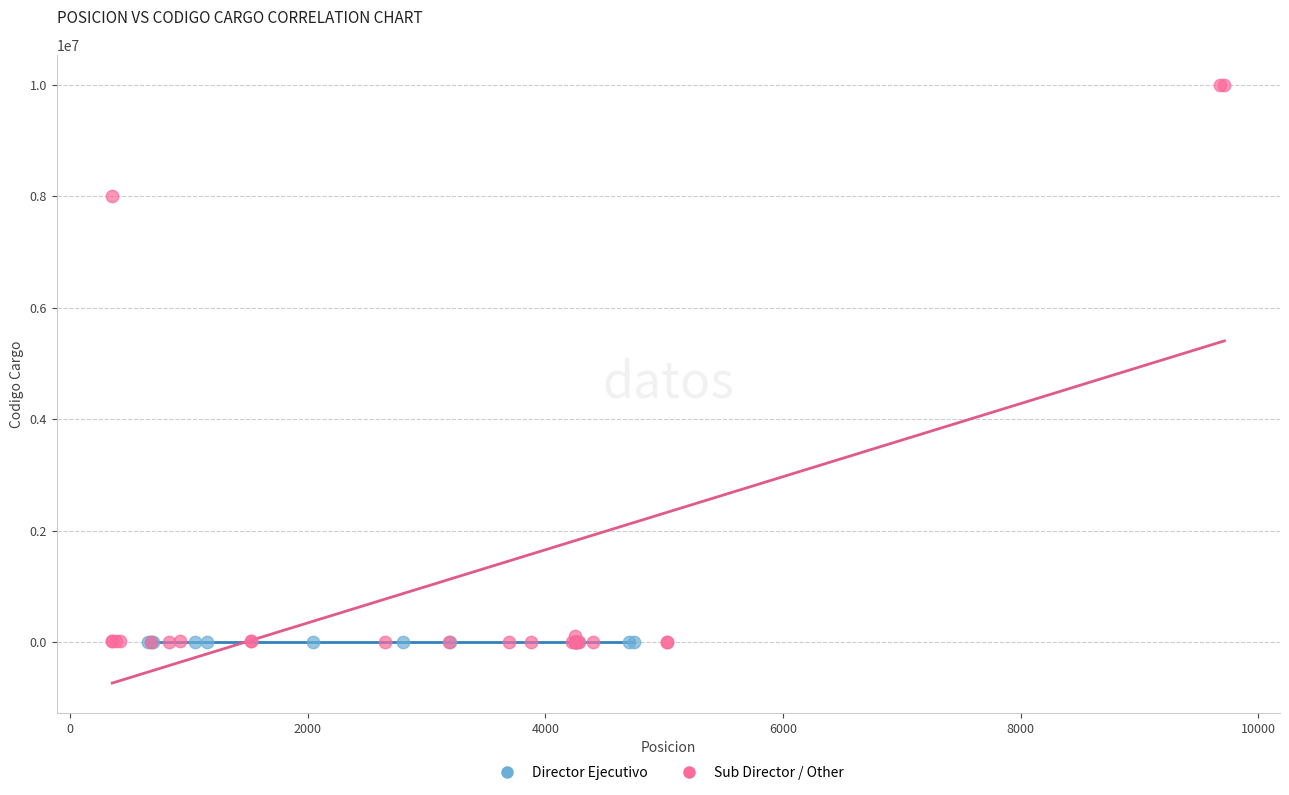

Which series contains the highest Y value?

Sub Director / Other